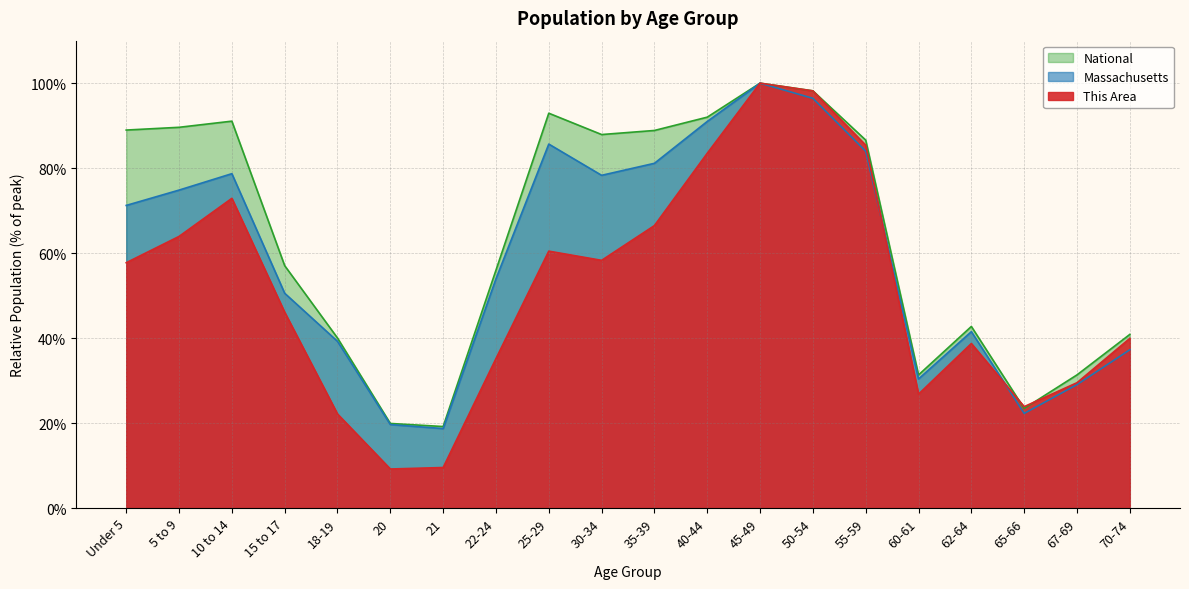

Reading right to left, extract all data points from this chart.

This Area: 70-74=39.9	67-69=29.5	65-66=23.9	62-64=38.7	60-61=26.8	55-59=85.4	50-54=98.2	45-49=100.0	40-44=83.5	35-39=66.5	30-34=58.3	25-29=60.5	22-24=35.2	21=9.5	20=9.2	18-19=22.1	15 to 17=46.1	10 to 14=72.9	5 to 9=63.9	Under 5=57.7
Massachusetts: 70-74=37.3	67-69=29.0	65-66=22.3	62-64=41.5	60-61=30.4	55-59=84.0	50-54=96.4	45-49=100.0	40-44=91.0	35-39=81.1	30-34=78.3	25-29=85.7	22-24=53.9	21=18.7	20=19.6	18-19=39.2	15 to 17=50.5	10 to 14=78.7	5 to 9=74.8	Under 5=71.2
National: 70-74=40.9	67-69=31.3	65-66=23.4	62-64=42.7	60-61=31.3	55-59=86.6	50-54=98.2	45-49=100.0	40-44=92.0	35-39=88.9	30-34=87.9	25-29=92.9	22-24=56.0	21=19.2	20=19.9	18-19=40.0	15 to 17=57.0	10 to 14=91.1	5 to 9=89.6	Under 5=89.0